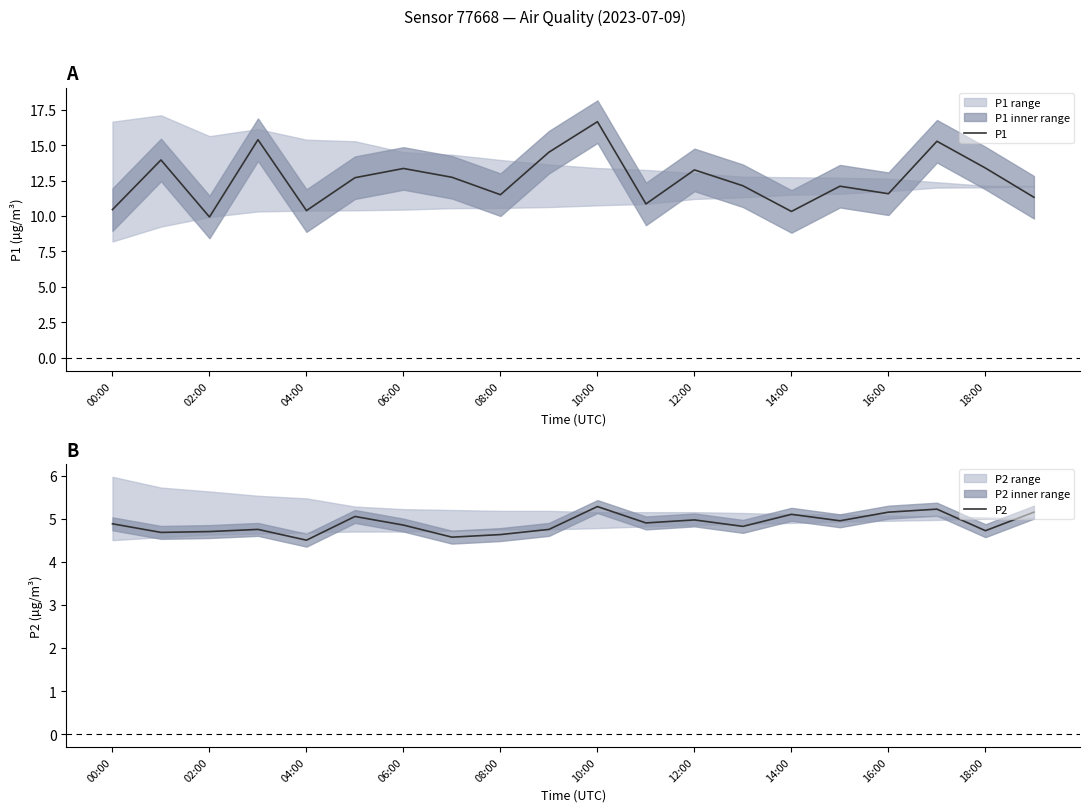

Is this an area chart (filled region under the line)?

No